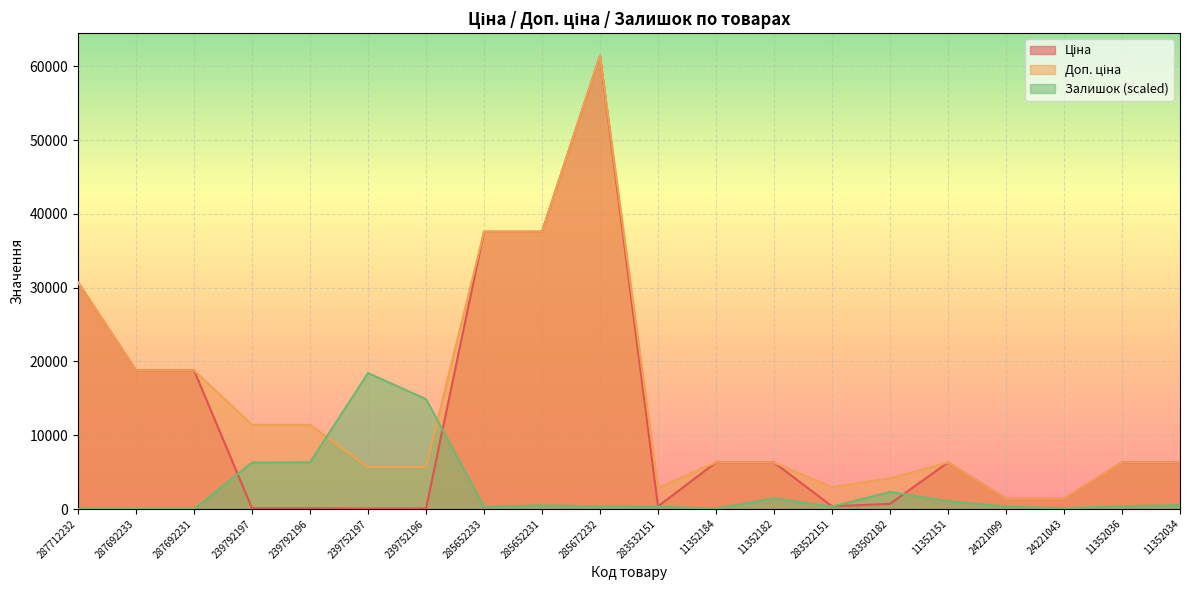

At which category is the sum across all series the highest?

285672232